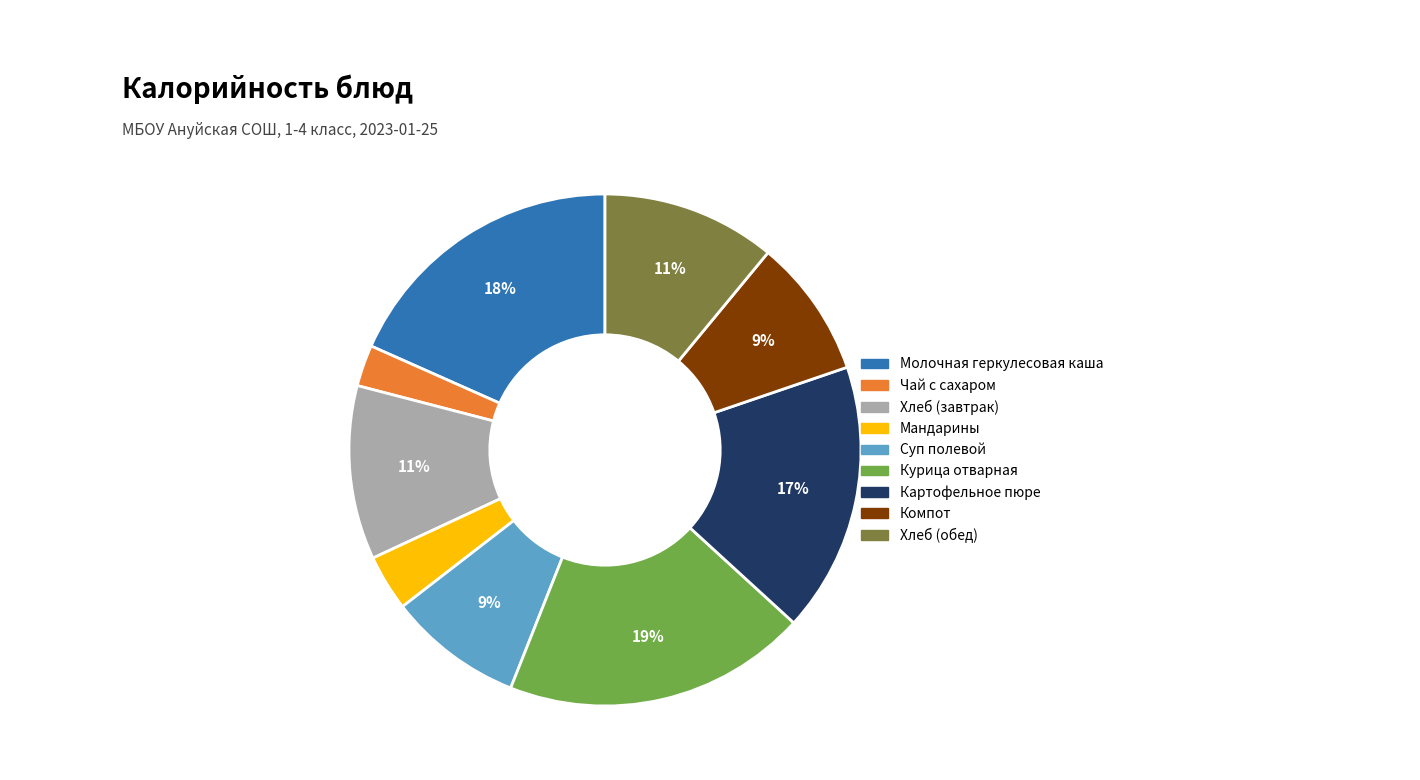

What is the smallest slice in the pie chart?

Чай с сахаром